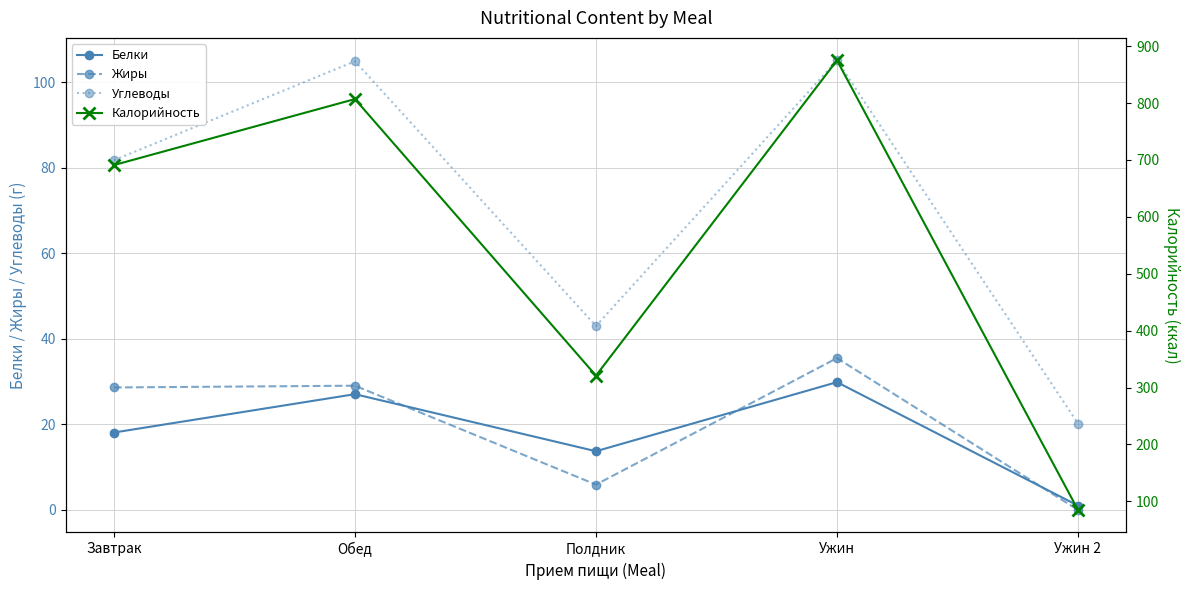

Is it true that Калорийность equals 807.0 at Обед?

True